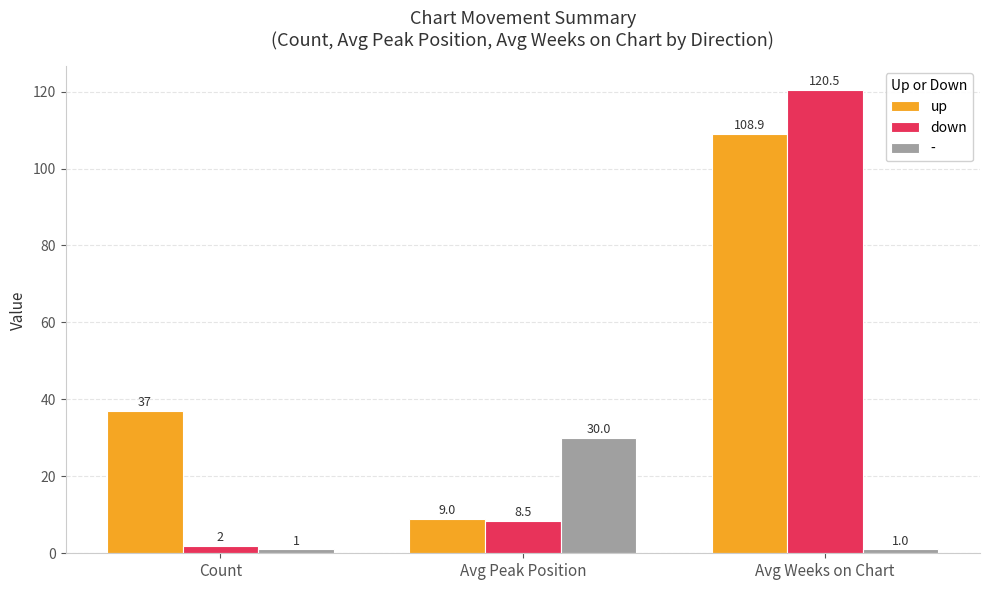

At Avg Weeks on Chart, list the series in order from smallest to largest.

-, up, down